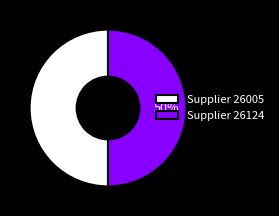

To the nearest percent, what portion does Supplier 26005 represent?

50%